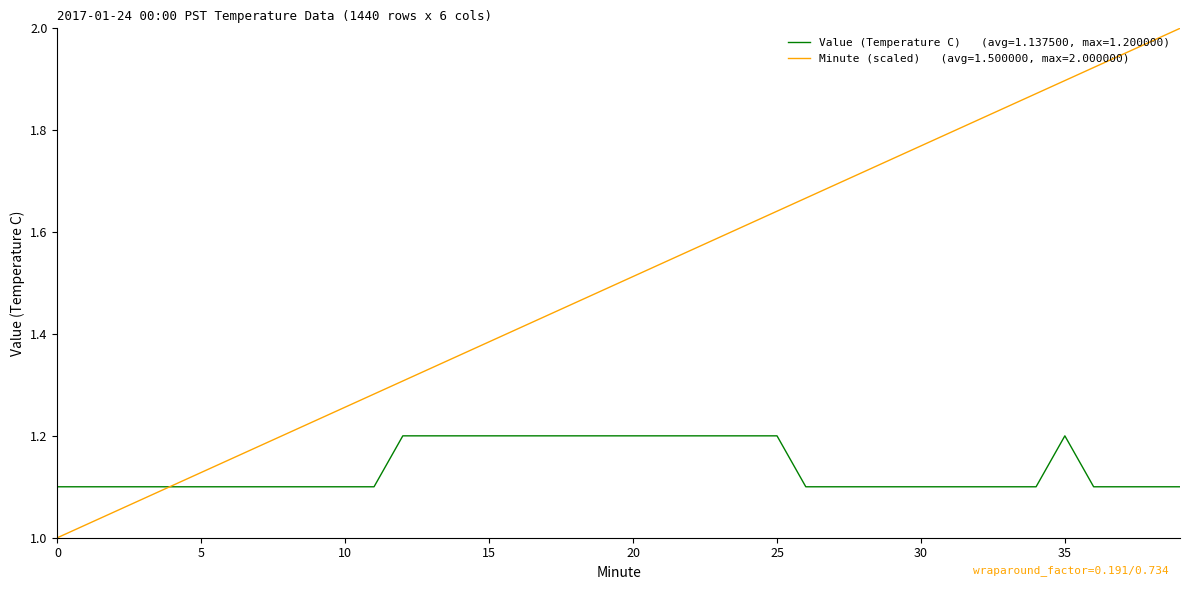

Reading left to right, transcribe all the data shown in this chart.

Value (Temperature C): 0=1.1	1=1.1	2=1.1	3=1.1	4=1.1	5=1.1	6=1.1	7=1.1	8=1.1	9=1.1	10=1.1	11=1.1	12=1.2	13=1.2	14=1.2	15=1.2	16=1.2	17=1.2	18=1.2	19=1.2	20=1.2	21=1.2	22=1.2	23=1.2	24=1.2	25=1.2	26=1.1	27=1.1	28=1.1	29=1.1	30=1.1	31=1.1	32=1.1	33=1.1	34=1.1	35=1.2	36=1.1	37=1.1	38=1.1	39=1.1
Minute: 0=1.0	1=1.0	2=1.1	3=1.1	4=1.1	5=1.1	6=1.2	7=1.2	8=1.2	9=1.2	10=1.3	11=1.3	12=1.3	13=1.3	14=1.4	15=1.4	16=1.4	17=1.4	18=1.5	19=1.5	20=1.5	21=1.5	22=1.6	23=1.6	24=1.6	25=1.6	26=1.7	27=1.7	28=1.7	29=1.7	30=1.8	31=1.8	32=1.8	33=1.8	34=1.9	35=1.9	36=1.9	37=1.9	38=2.0	39=2.0